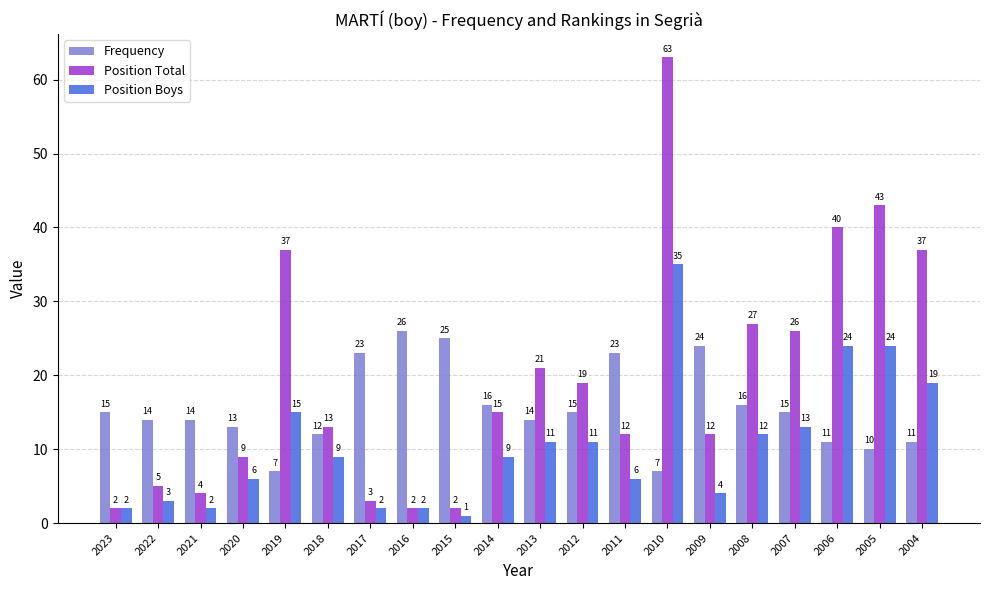

What is the spread (max minus min) of values at 2023?

13